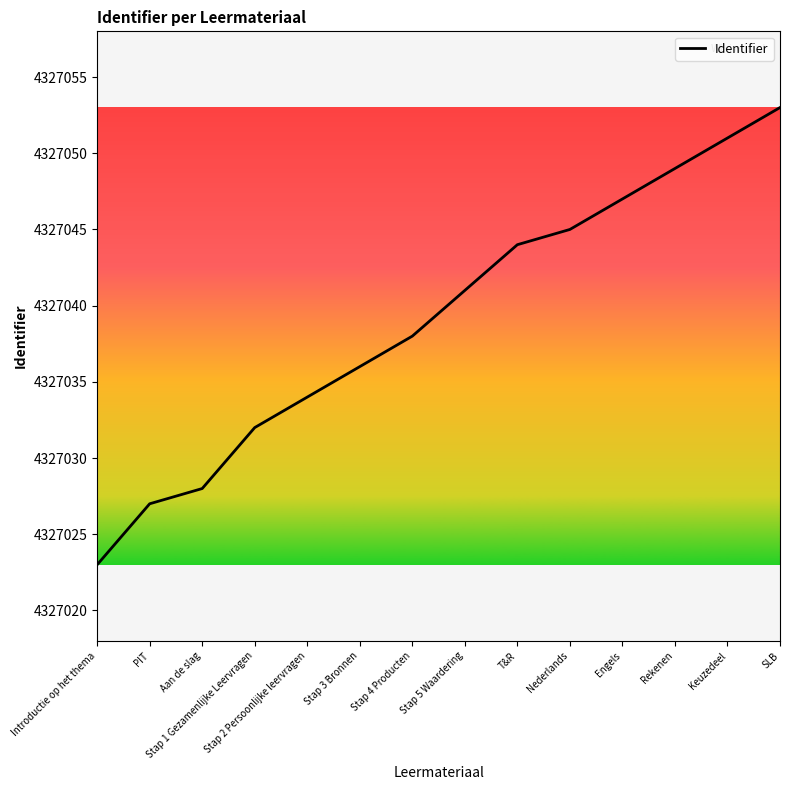

Approximately how many times larger is the value at SLB compared to Introductie op het thema?

1.0